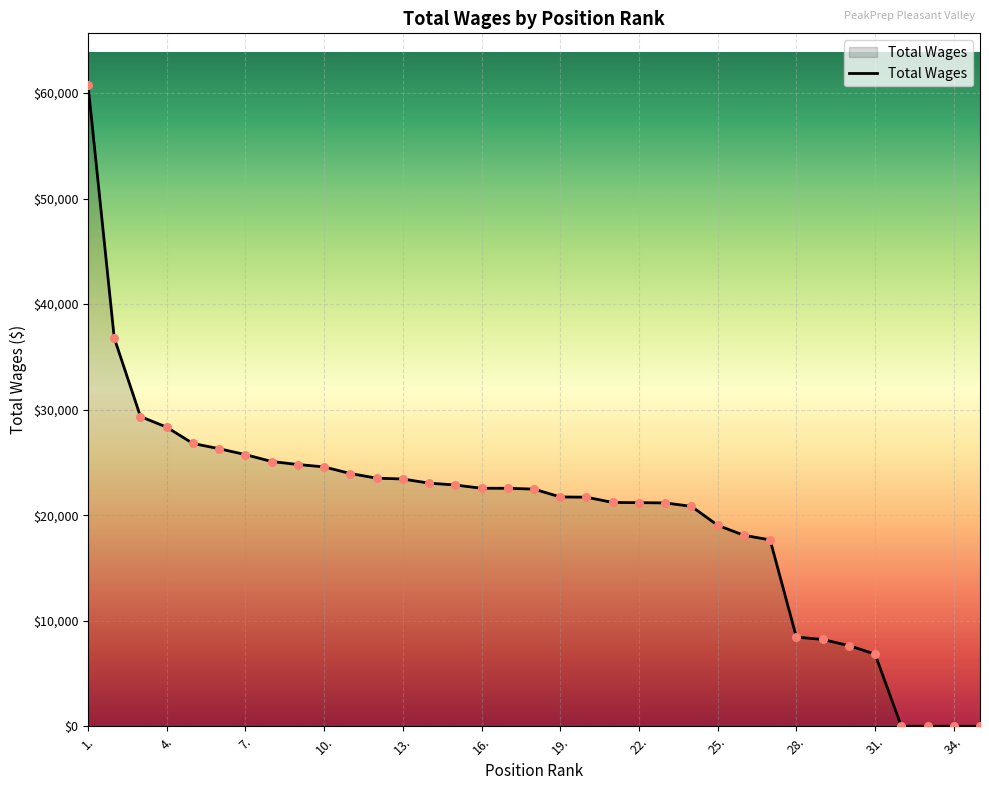

What is the difference between the maximum and minimum values?

60797